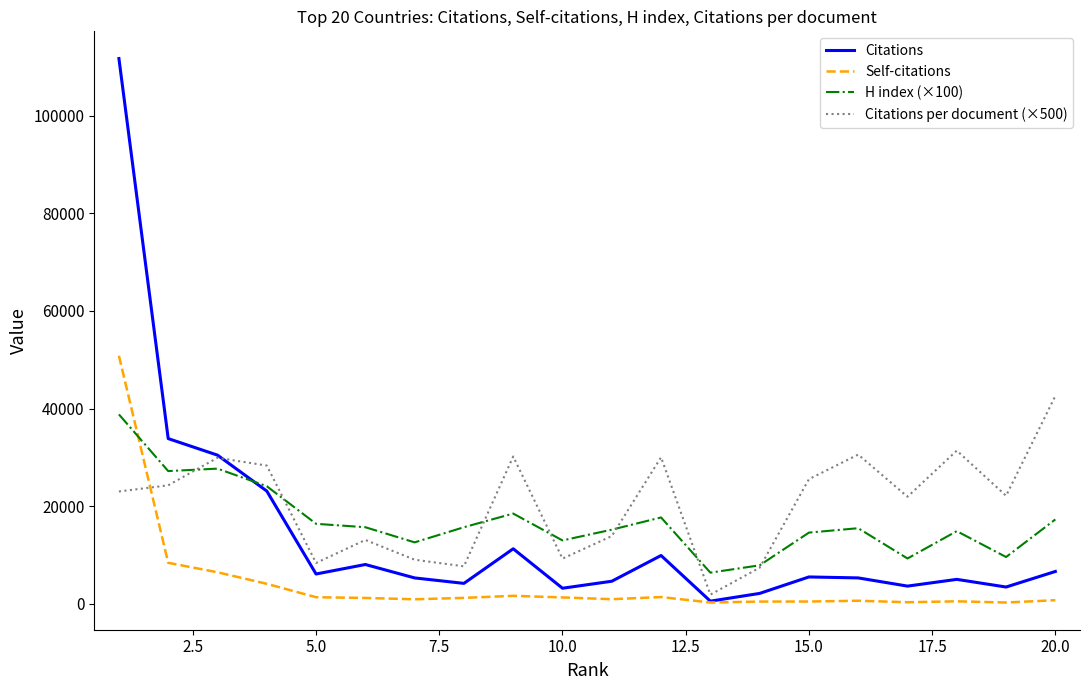

What is the highest value of the Self-citations series?

50815